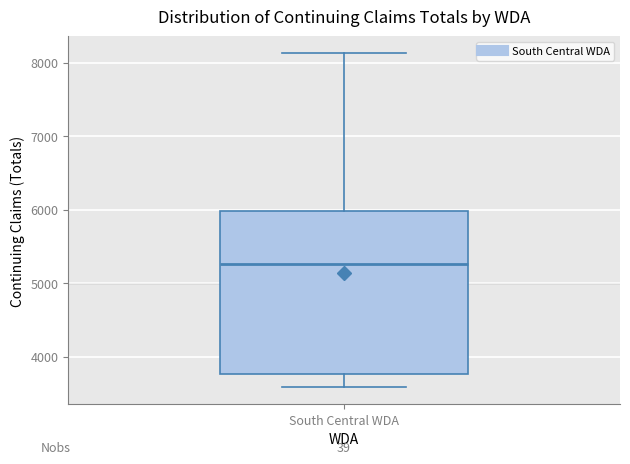

Read this box plot against the y-axis: the position of the median line, the range covered by the box, and the ends of both whiskers. The values are not printed on the chart, so give them approximately, as read against the axis.

median 5300, box 3800 to 6000, whiskers 3600 to 8100